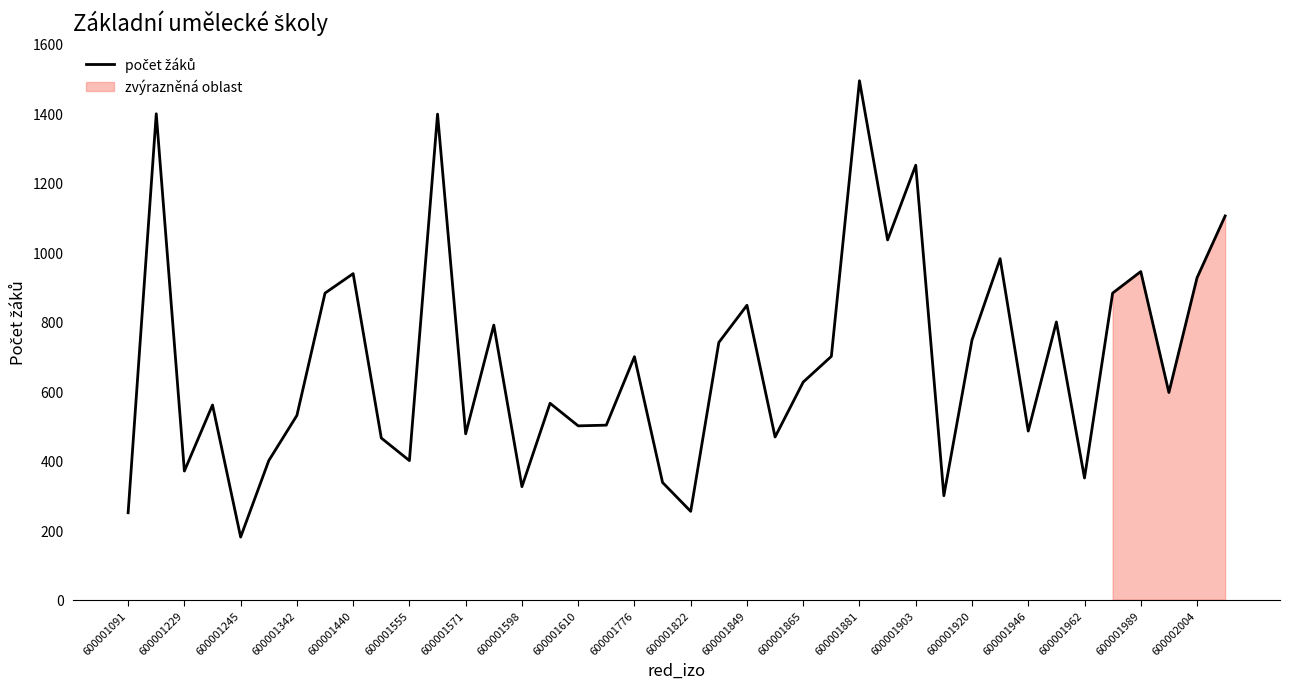

Reading left to right, list all the values displayed in this chart.

250	1398	370	560	180	400	530	882	938	465	400	1397	477	790	325	565	500	502	699	337	254	740	847	468	626	700	1493	1035	1250	299	747	981	485	799	350	882	944	596	926	1104